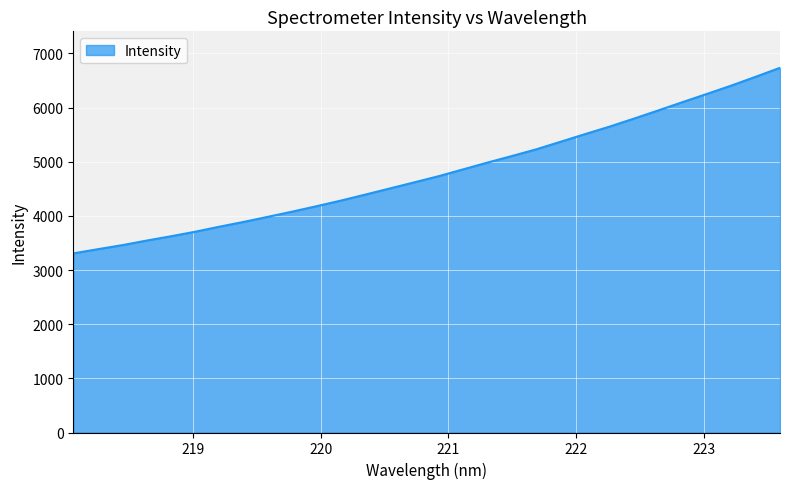

What is the greatest value displayed?

6733.1